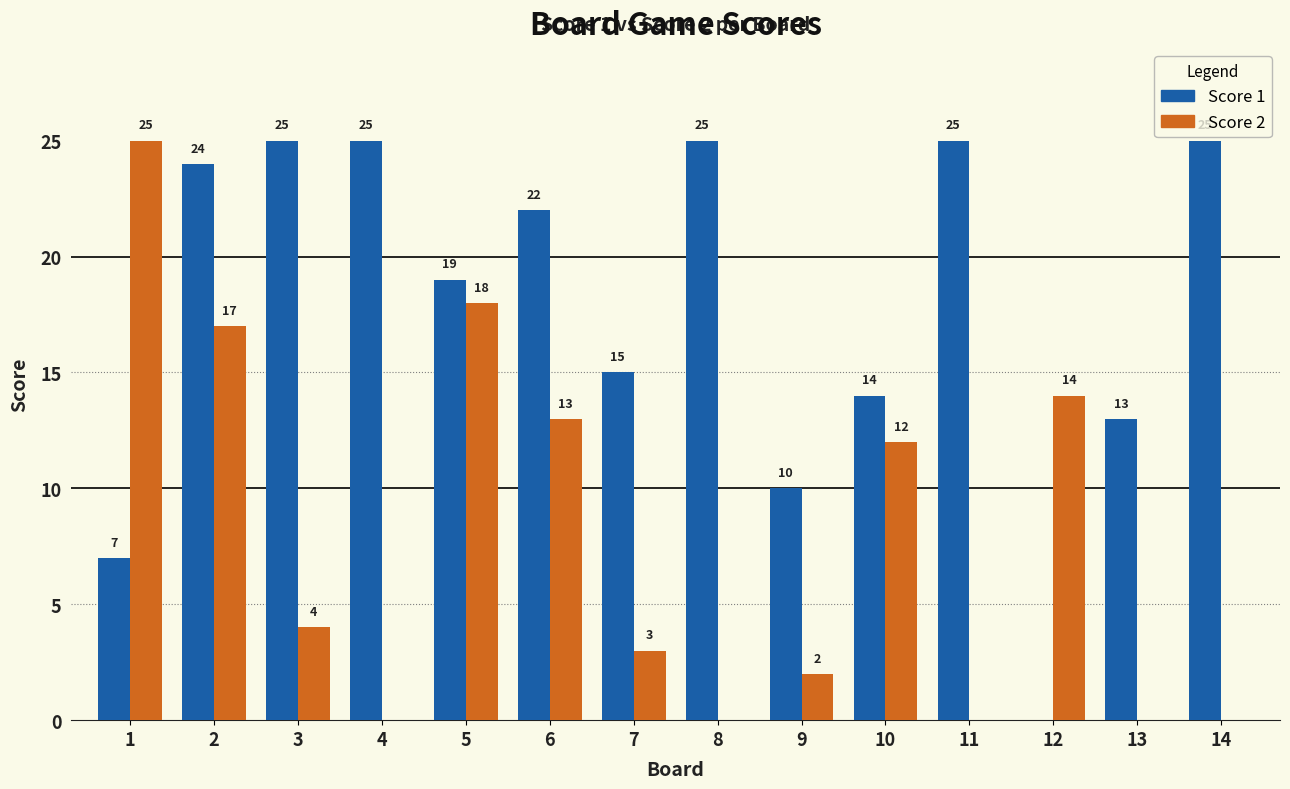

What is the sum of the Score 2 values at 7 and 4?

3